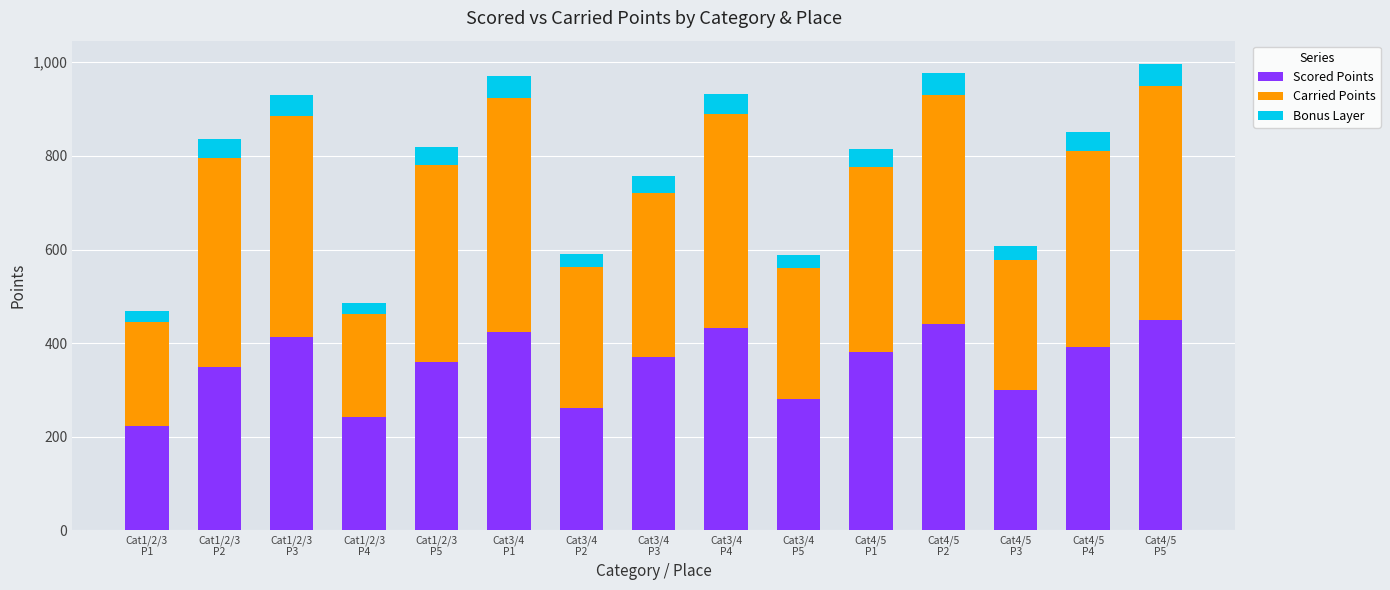

Is it true that Scored Points equals 392.3 at Cat4/5
P4?

True